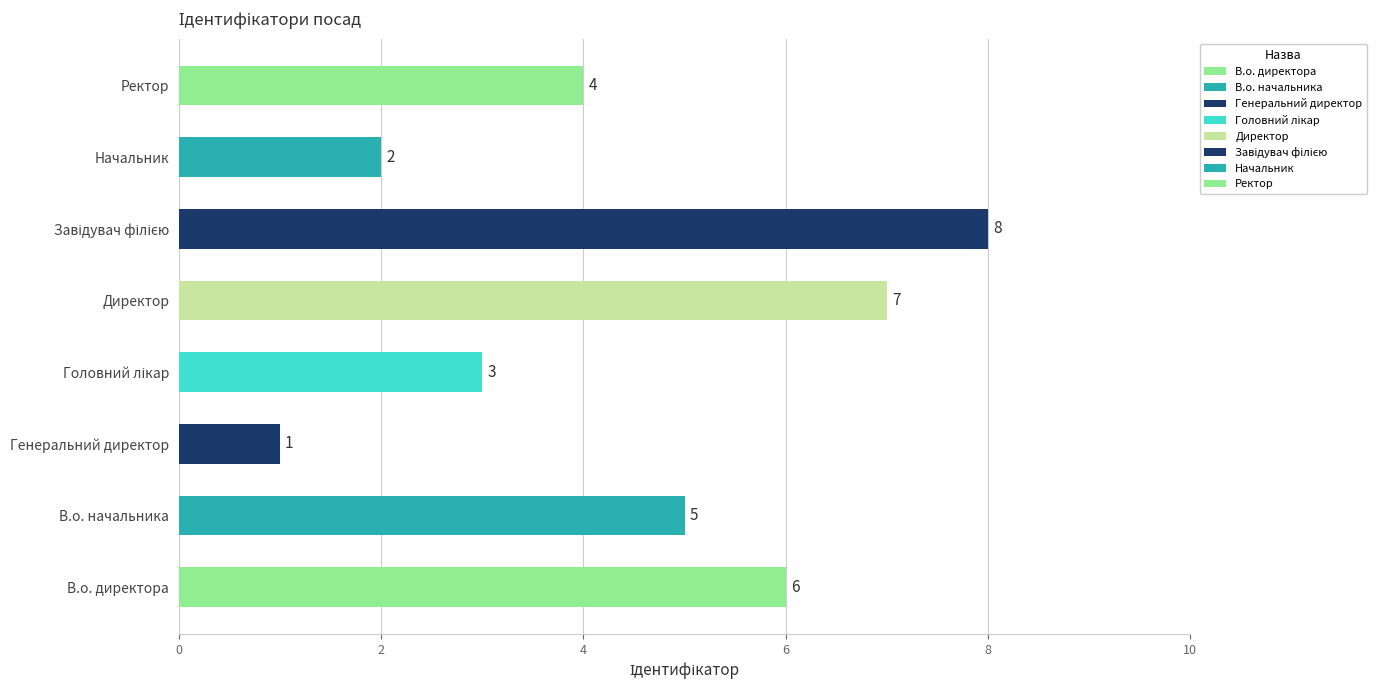

Between В.о. директора and Начальник, which is larger?

В.о. директора